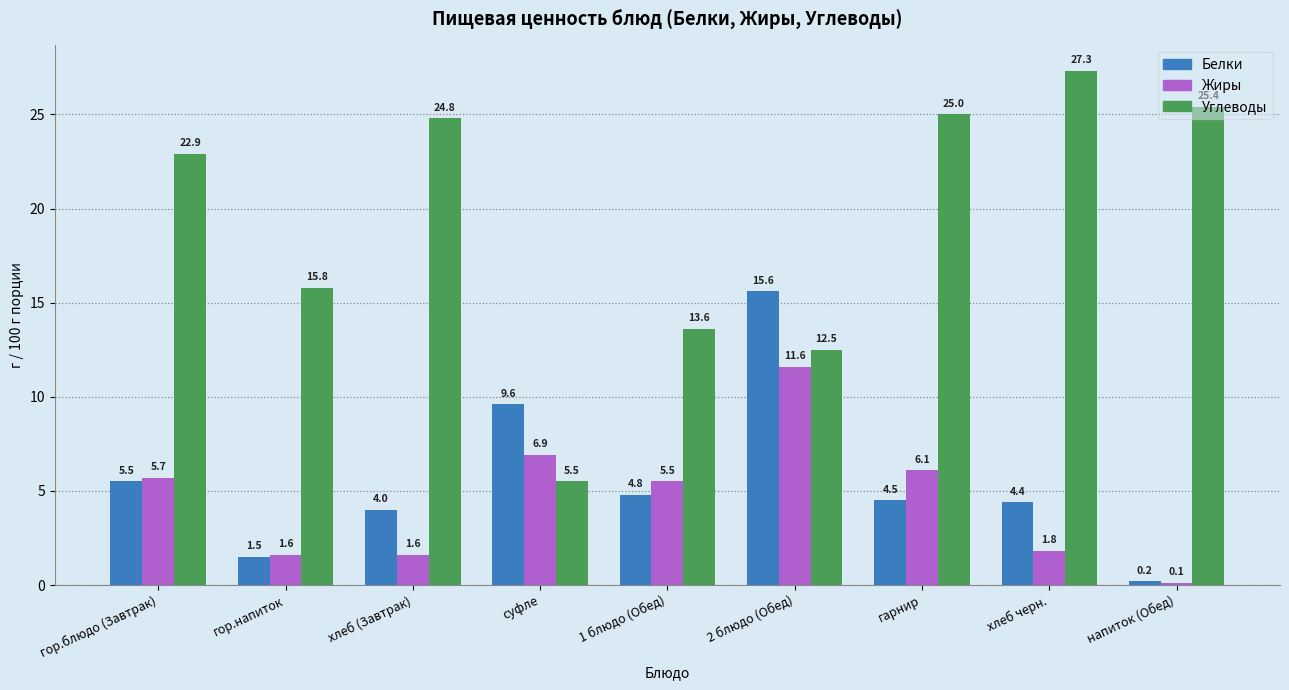

The Жиры series shows 1.6 at гор.напиток. True or false?

True